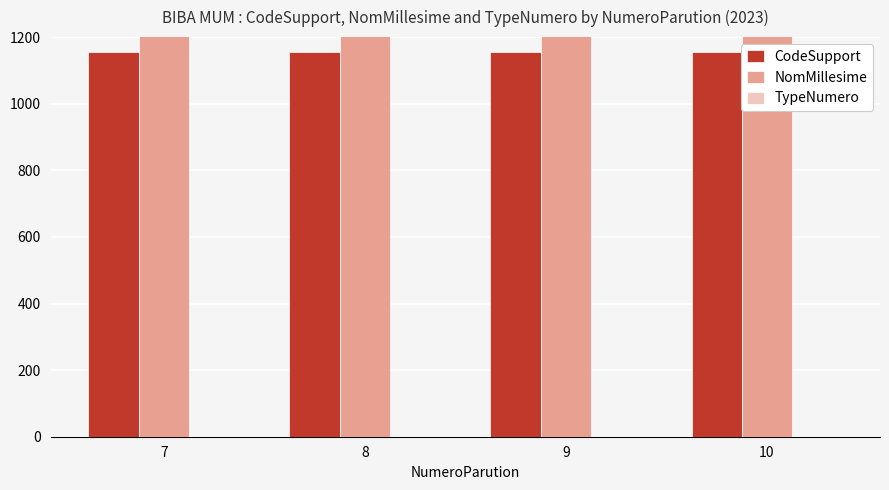

How many bars are there in total?

12